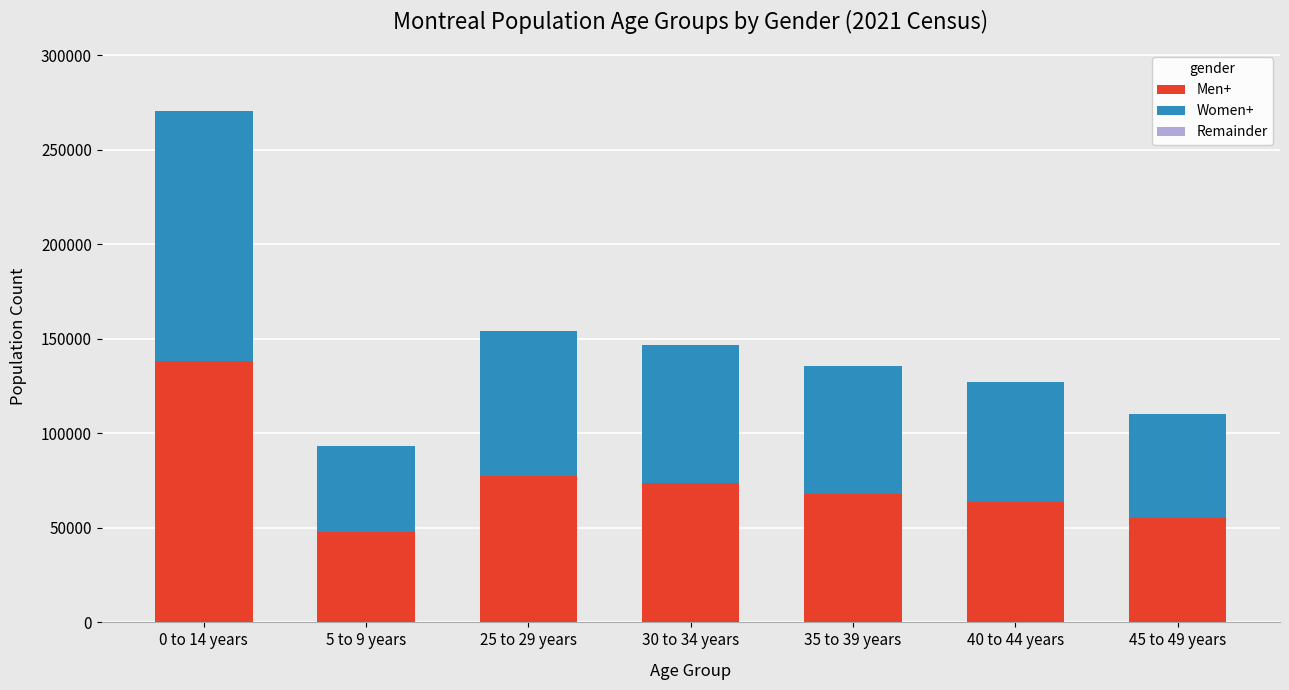

What is the sum of all Men+ values?

524660